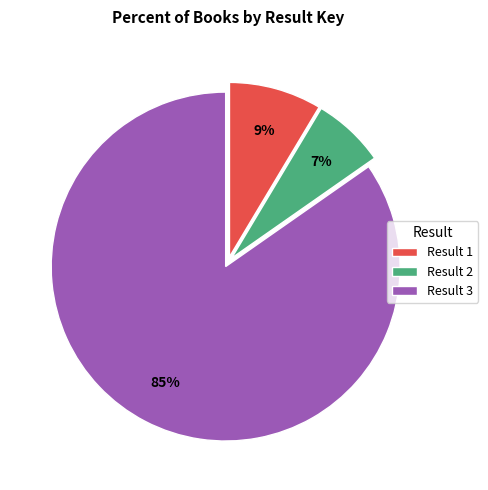

Rank the categories by value from highest to lowest.

Result 3, Result 1, Result 2